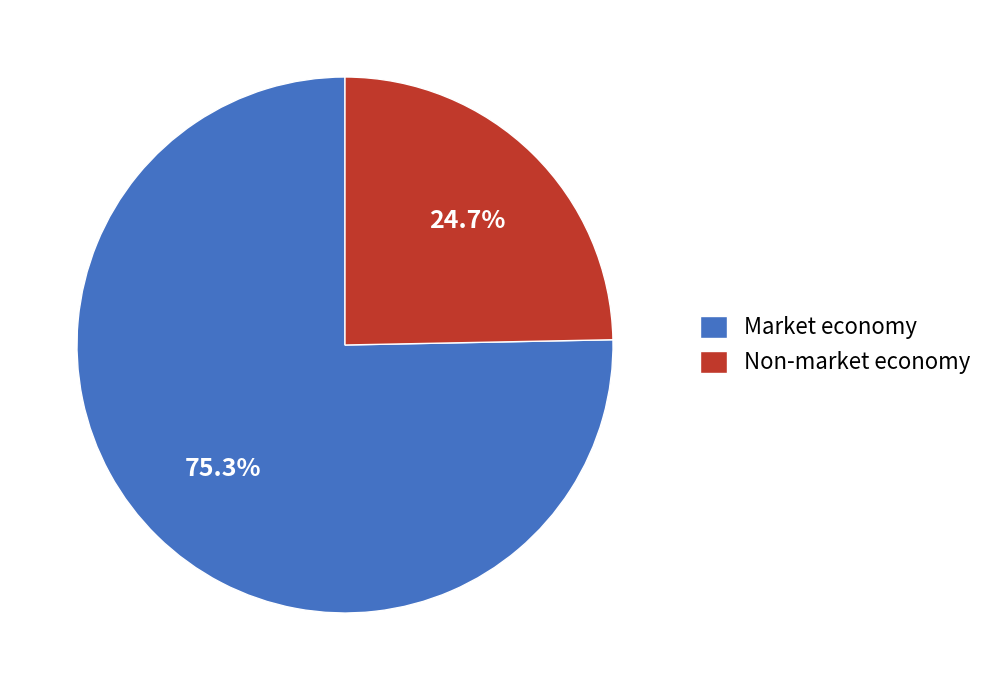

Between Non-market economy and Market economy, which is larger?

Market economy